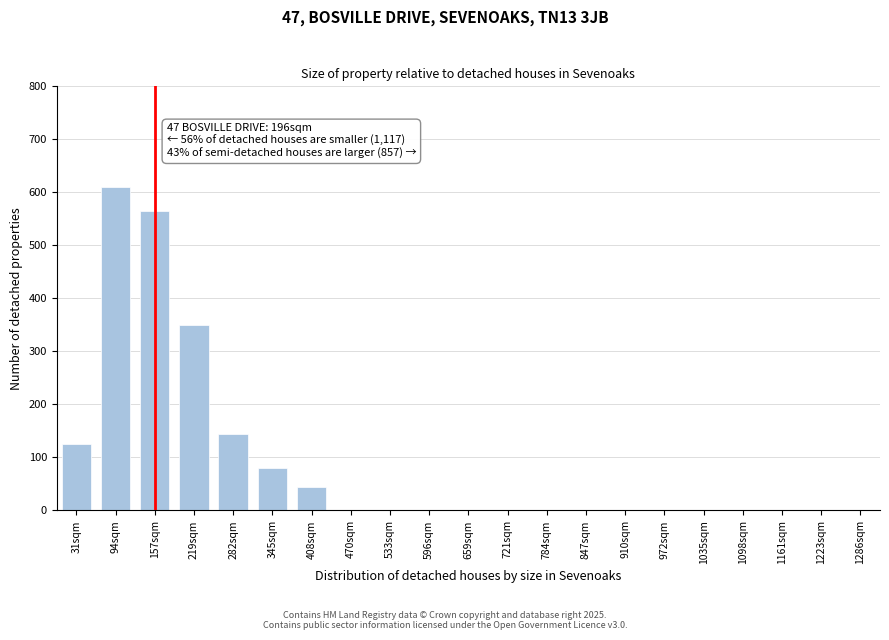

Reading left to right, extract all data points from this chart.

31sqm=125	94sqm=610	157sqm=565	219sqm=350	282sqm=145	345sqm=80	408sqm=45	470sqm=0	533sqm=0	596sqm=0	659sqm=0	721sqm=0	784sqm=0	847sqm=0	910sqm=0	972sqm=0	1035sqm=0	1098sqm=0	1161sqm=0	1223sqm=0	1286sqm=0